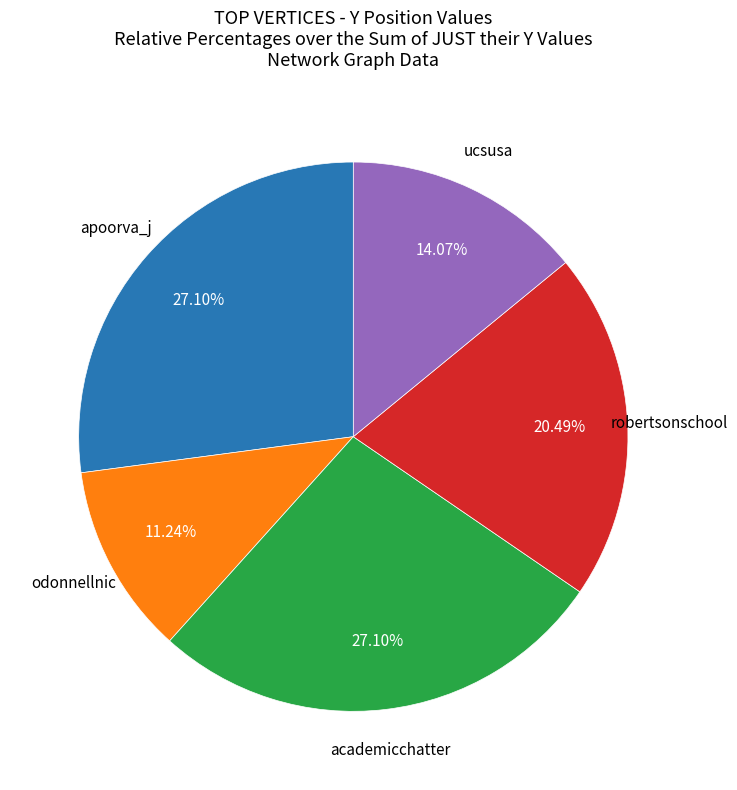

Does any single category account for the majority?

No